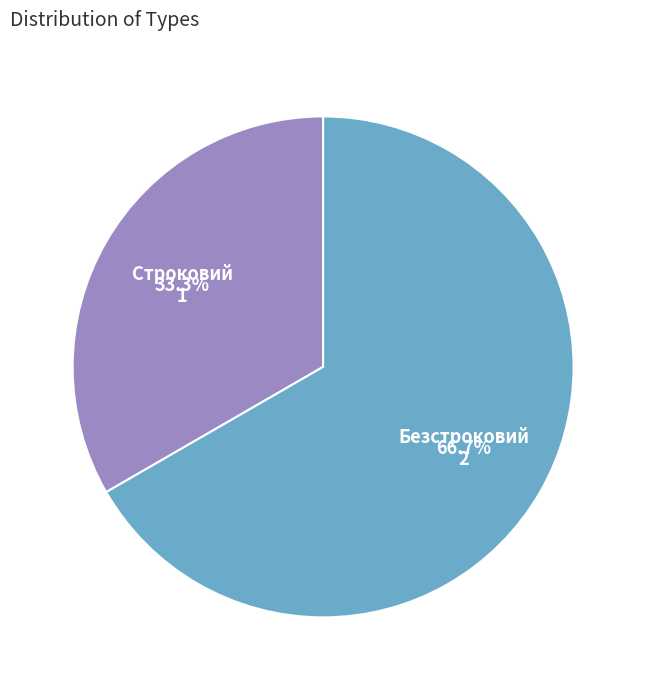

What is the ratio of the value at Безстроковий to the value at Строковий?

2.0